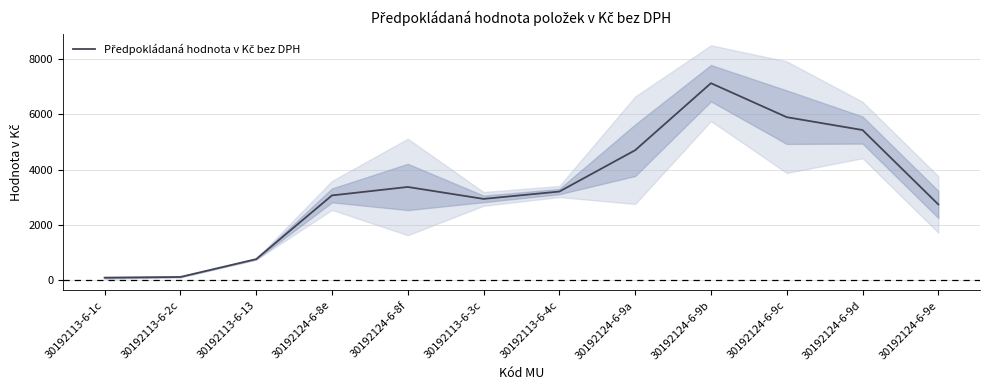

How many categories are shown in the chart?

12